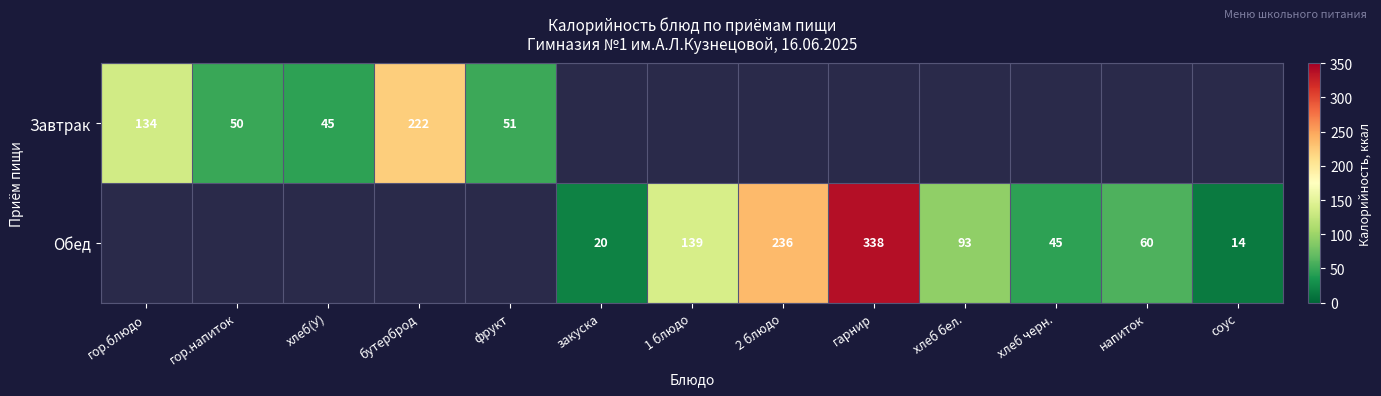

Is it true that Завтрак equals 78 at гор.напиток?

False